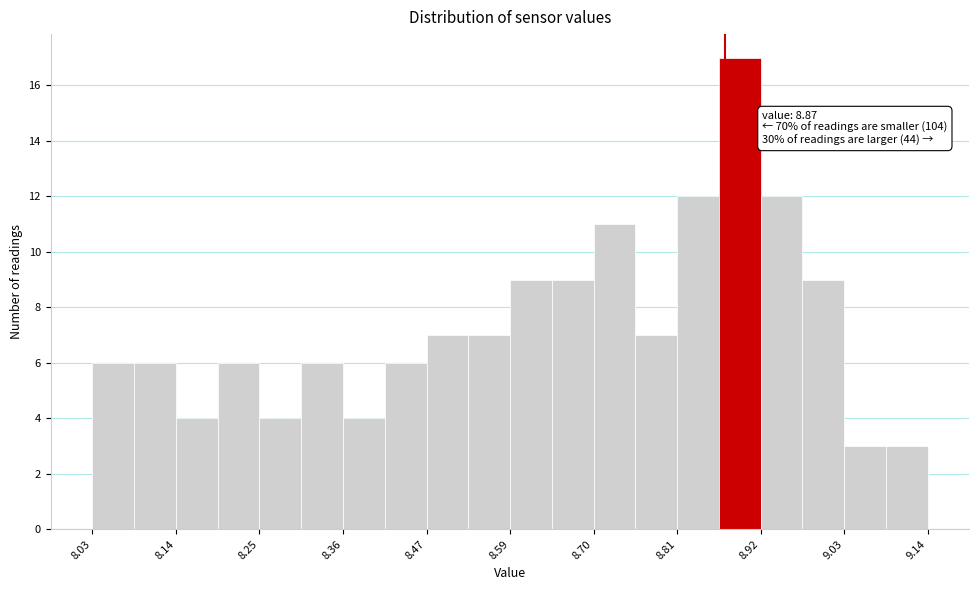

Read against the x-axis, roughly where is the centre of the tallest bar?

8.90